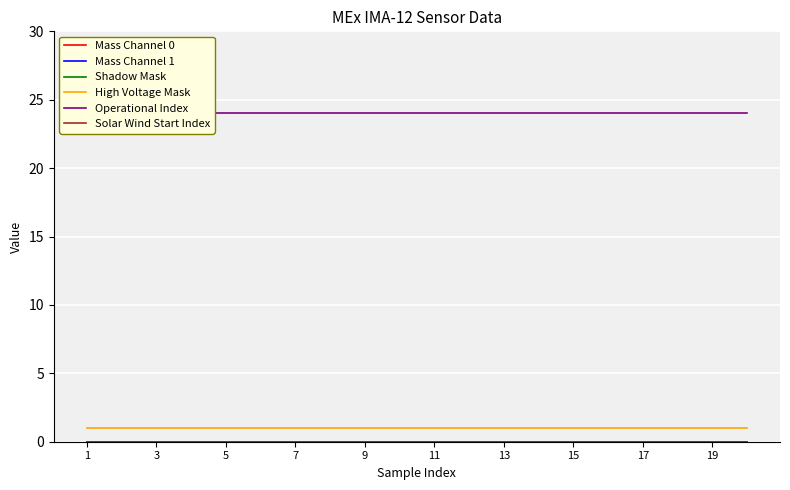

At which label is Mass Channel 0 closest to 0?

1